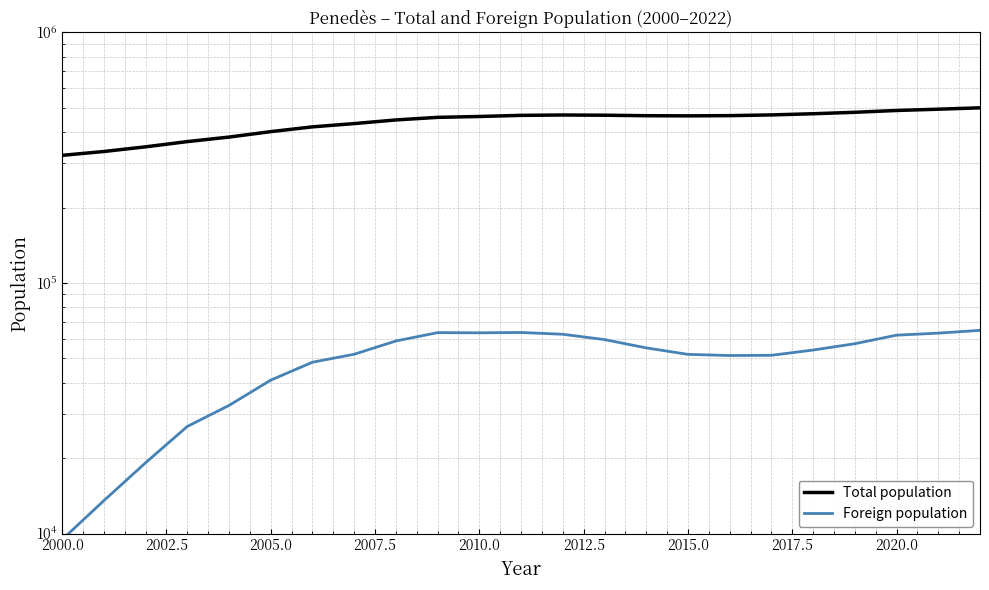

What is the difference between the maximum and second lowest values in the Foreign population series?

51162